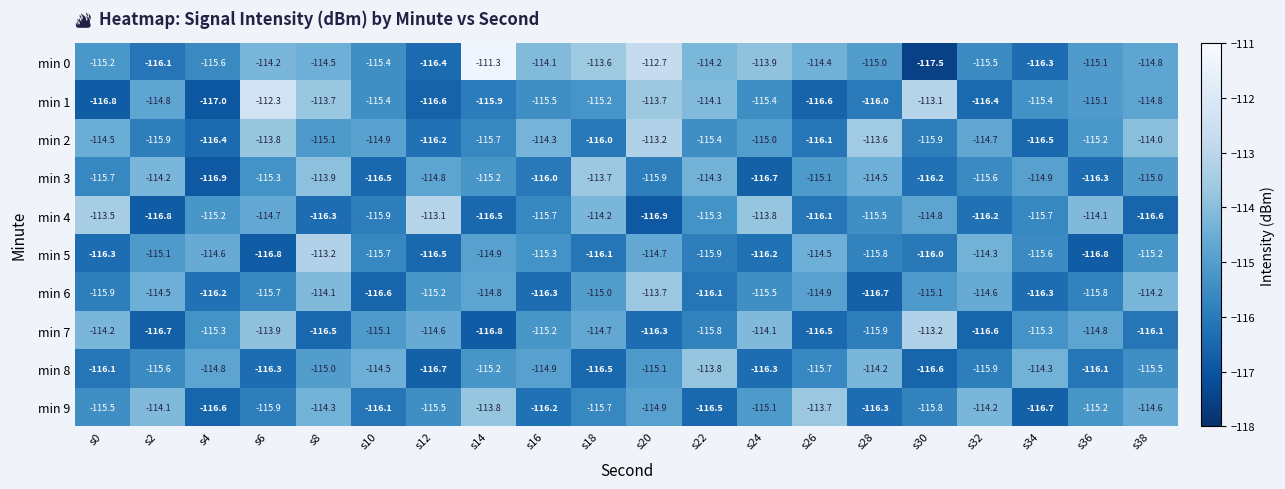

At which label does min 0 first exceed -114?

s14